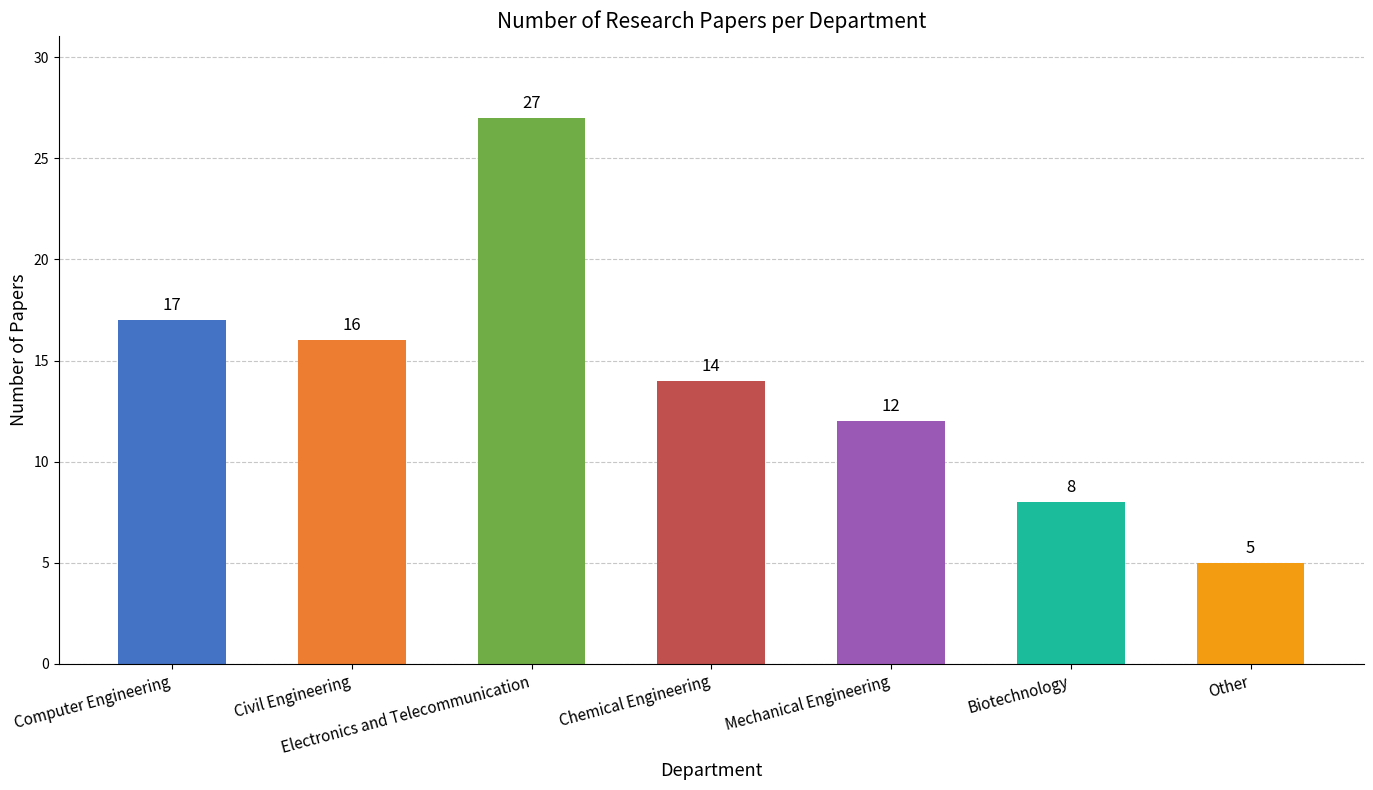

Where does the data first go above 14?

Computer Engineering